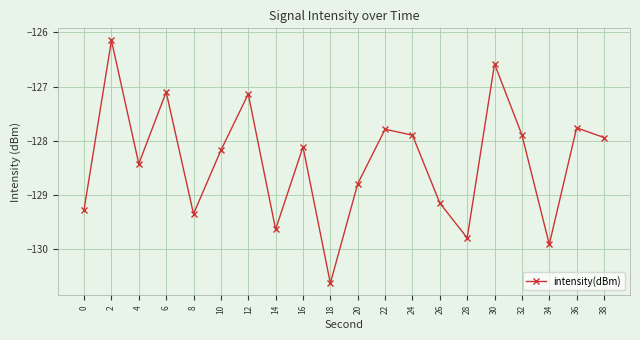

What is the change in value from 12 to 20?

-1.7